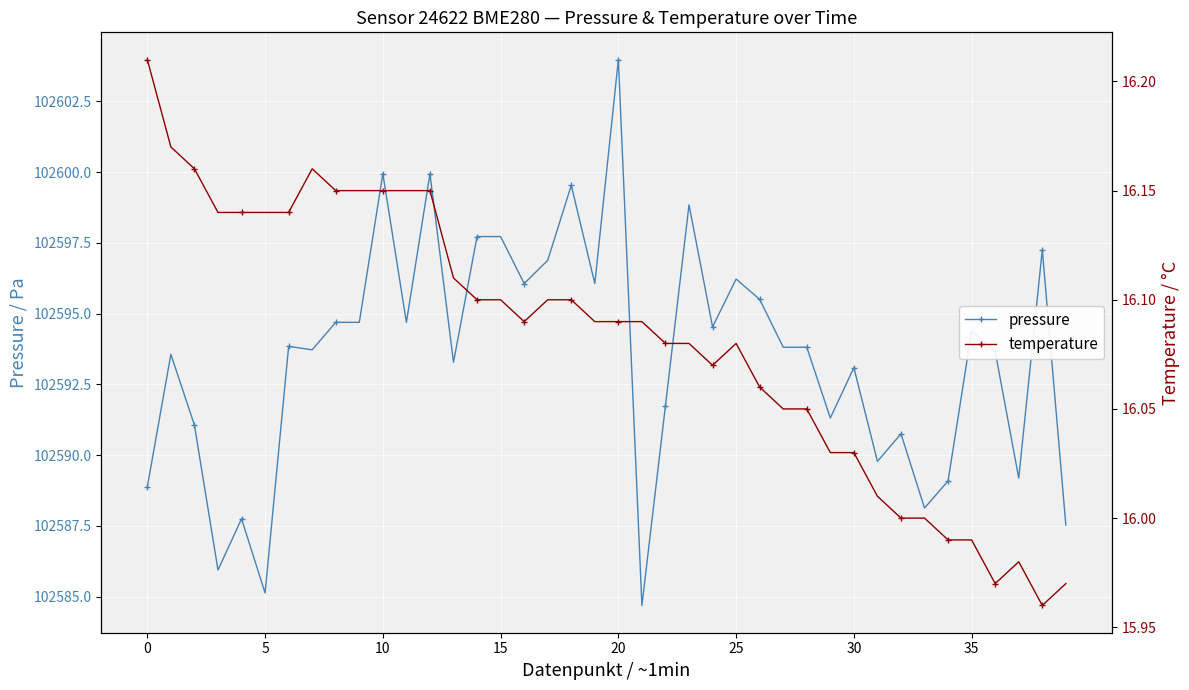

Reading left to right, what are all the values shown in this chart?

pressure: 102588.9	102593.6	102591.1	102585.9	102587.8	102585.1	102593.8	102593.7	102594.7	102594.7	102599.9	102594.7	102599.9	102593.3	102597.7	102597.7	102596.1	102596.9	102599.5	102596.1	102604.0	102584.7	102591.8	102598.8	102594.5	102596.2	102595.5	102593.8	102593.8	102591.3	102593.1	102589.8	102590.8	102588.1	102589.1	102594.4	102593.7	102589.2	102597.2	102587.5
temperature: 16.2	16.2	16.2	16.1	16.1	16.1	16.1	16.2	16.1	16.1	16.1	16.1	16.1	16.1	16.1	16.1	16.1	16.1	16.1	16.1	16.1	16.1	16.1	16.1	16.1	16.1	16.1	16.1	16.1	16.0	16.0	16.0	16.0	16.0	16.0	16.0	16.0	16.0	16.0	16.0